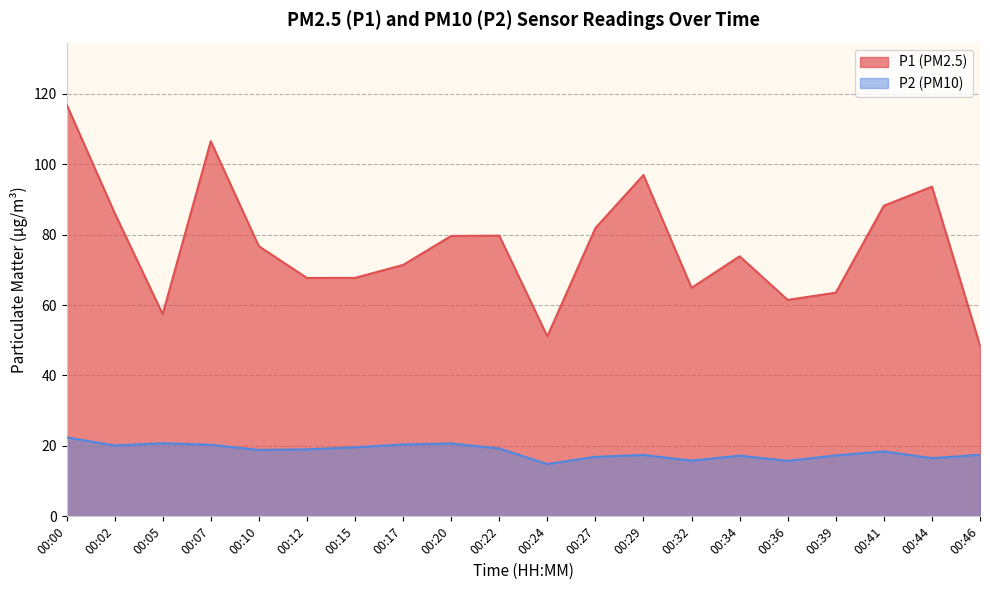

How many values in the P2 series are below 18?

9